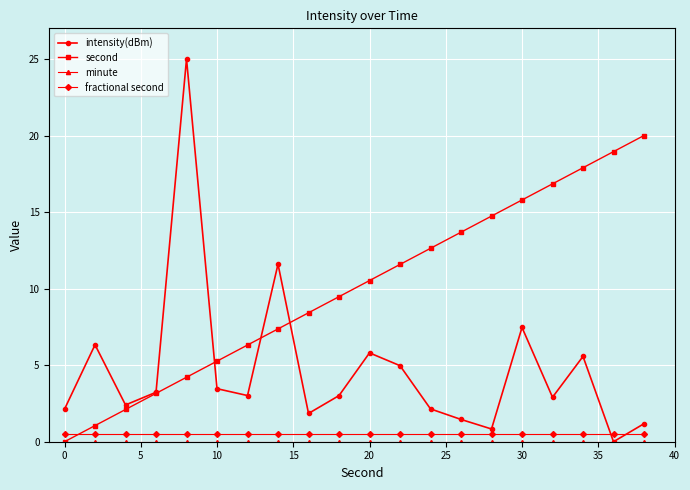

How many intersections are there between fractional second and second?

1